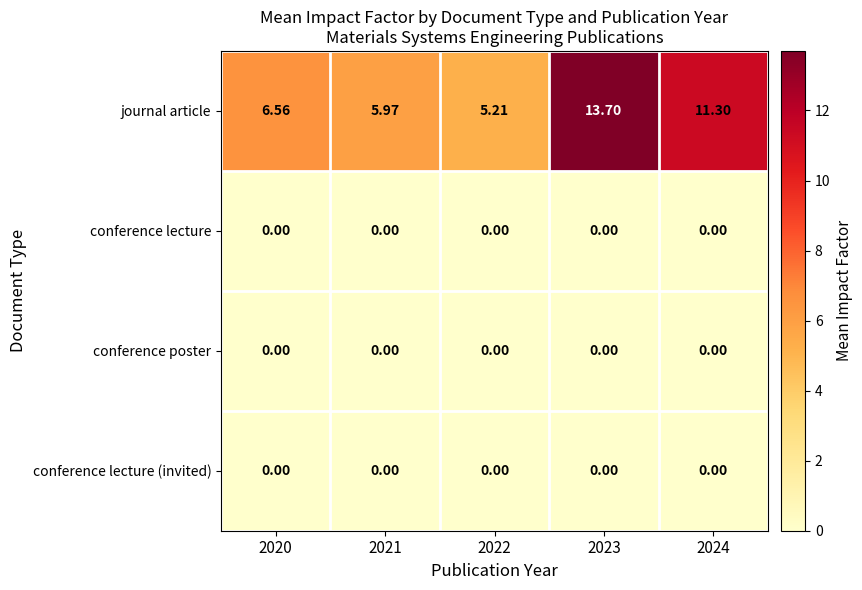

Which series changed the most between 2021 and 2022?

journal article